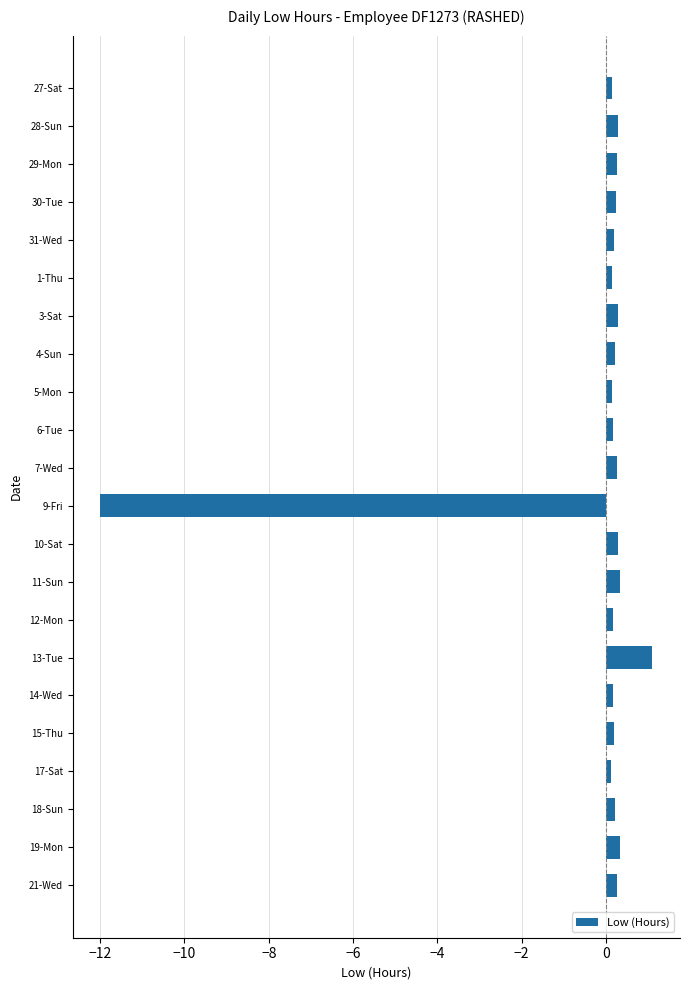

True or false: the data shows 0.2 at 21-Wed.

True